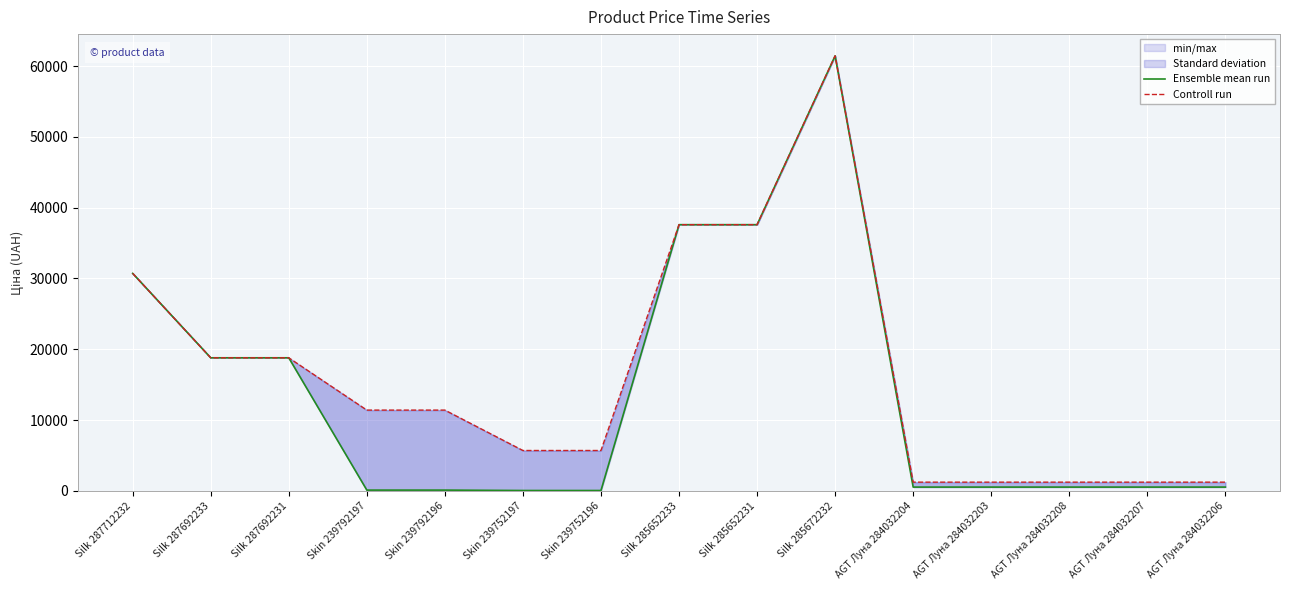

What is the greatest value displayed?

61434.3